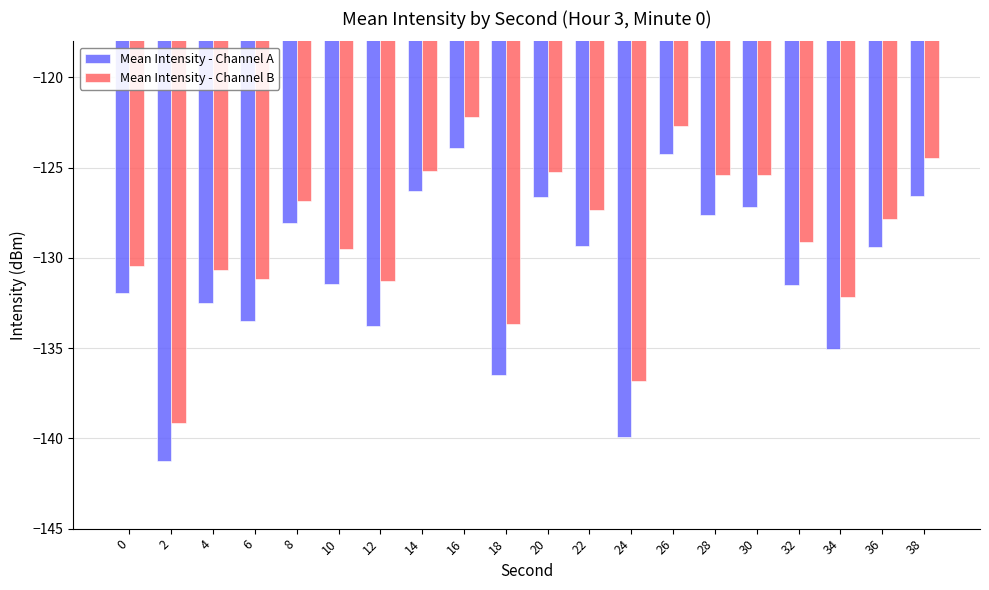

List the series in order of their peak value, lowest first.

Mean Intensity - Channel A, Mean Intensity - Channel B